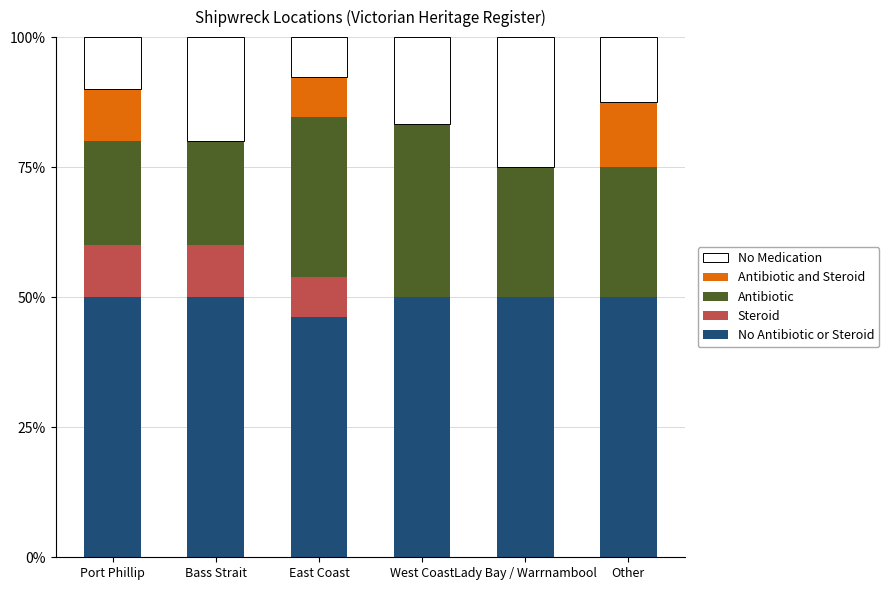

What is the total value across all series at West Coast?

100.0